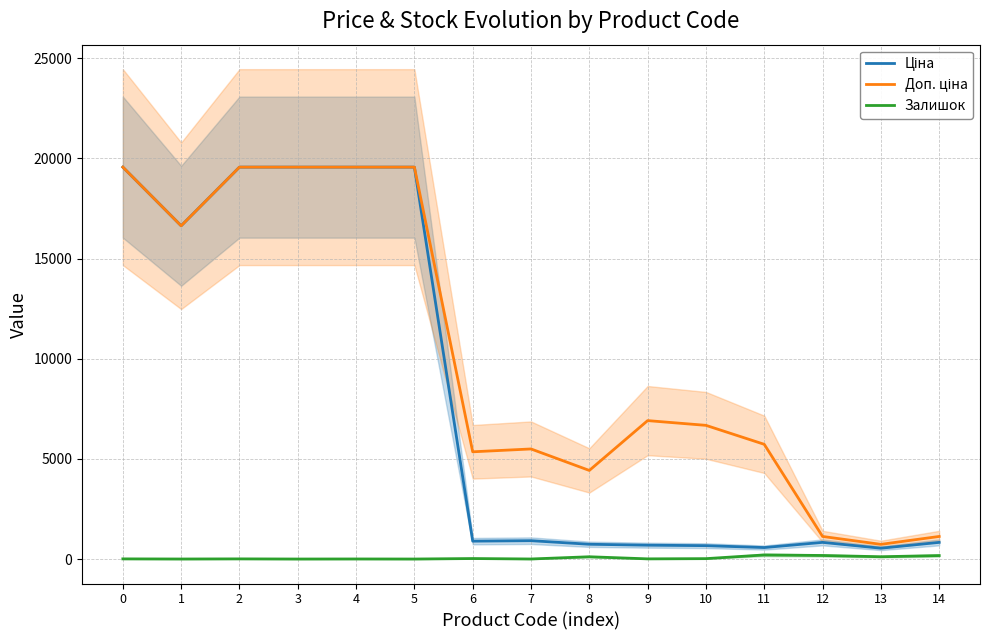

What is the approximate value of Ціна at 8?

737.2